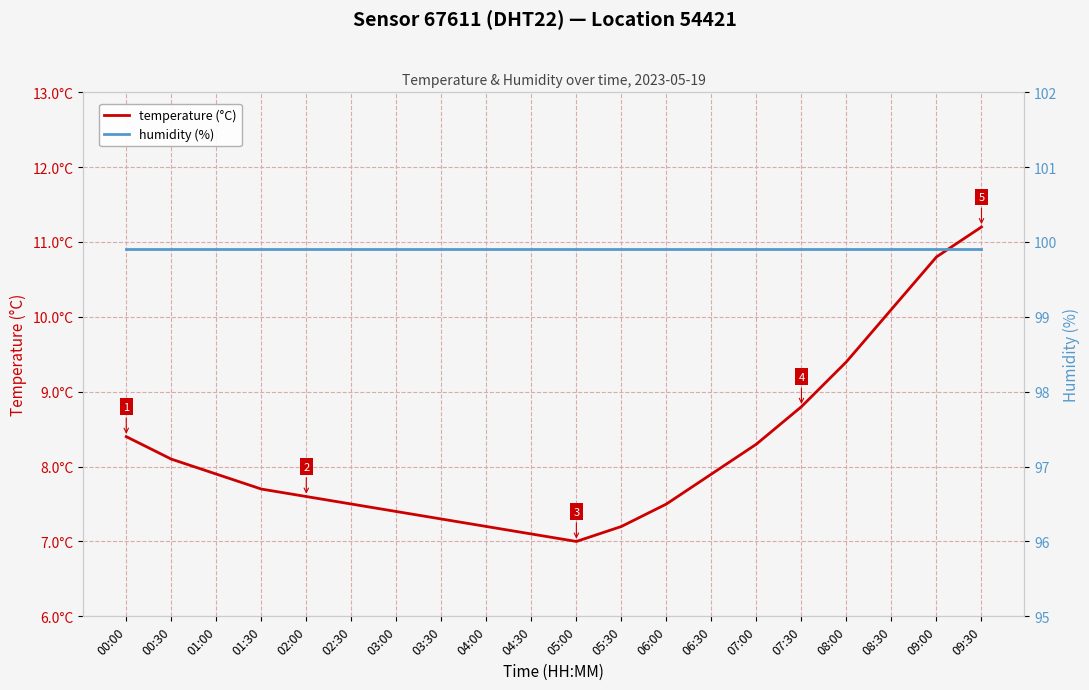

Rank the series by their maximum value, from highest to lowest.

humidity (%), temperature (°C)